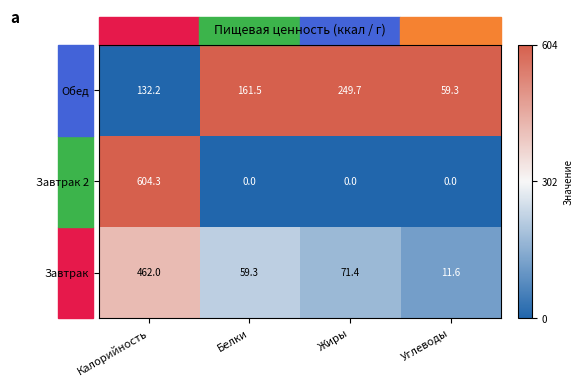

Is it true that Завтрак equals 462.0 at Калорийность?

True